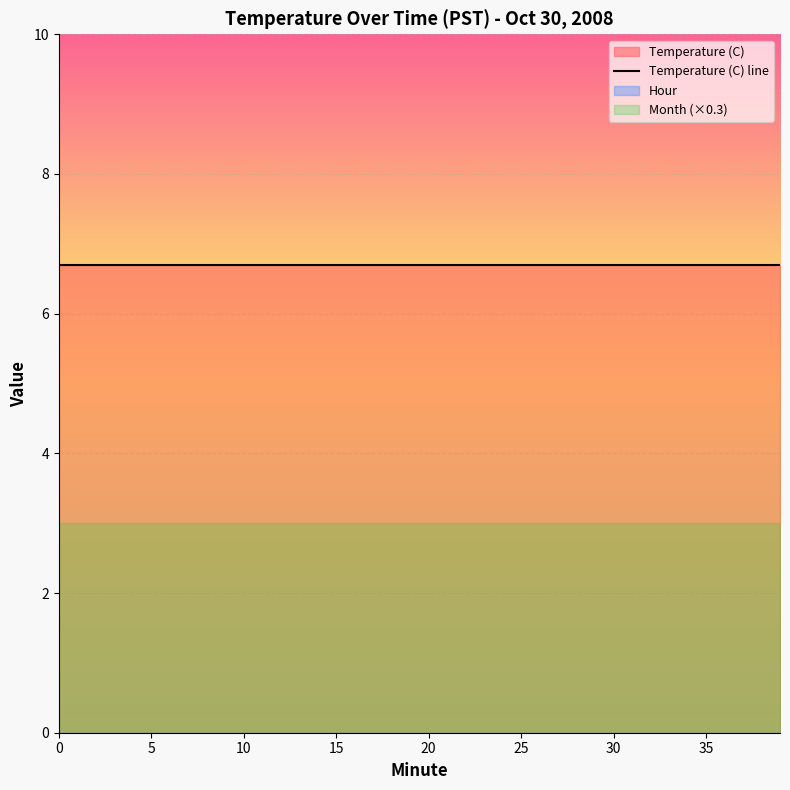

At how many categories does at least one series exceed 3?

20